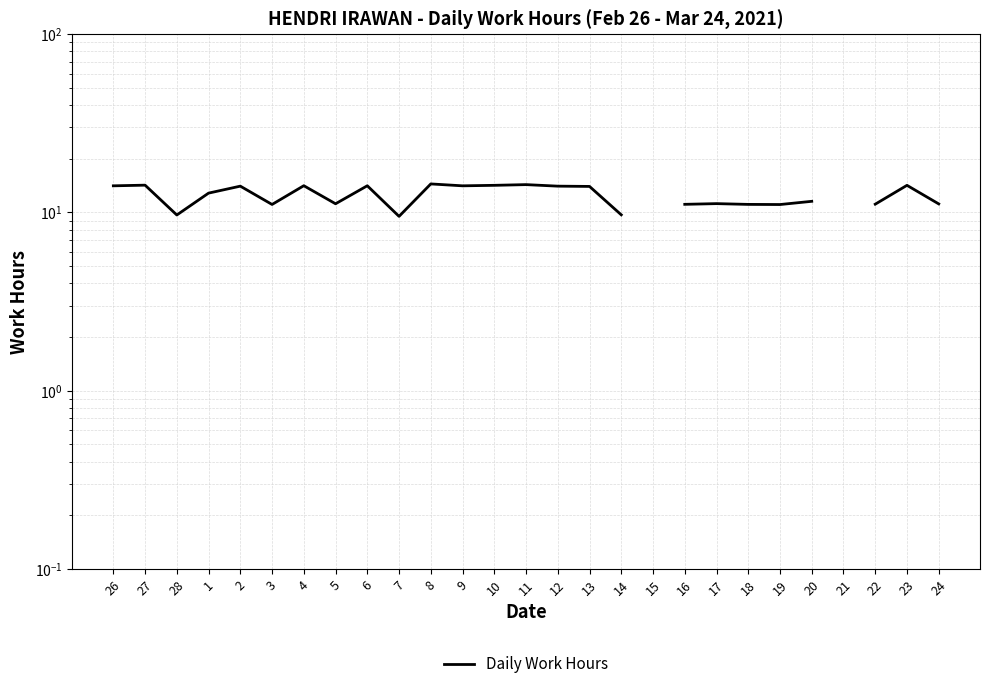

Which label corresponds to the smallest value in the chart?

7